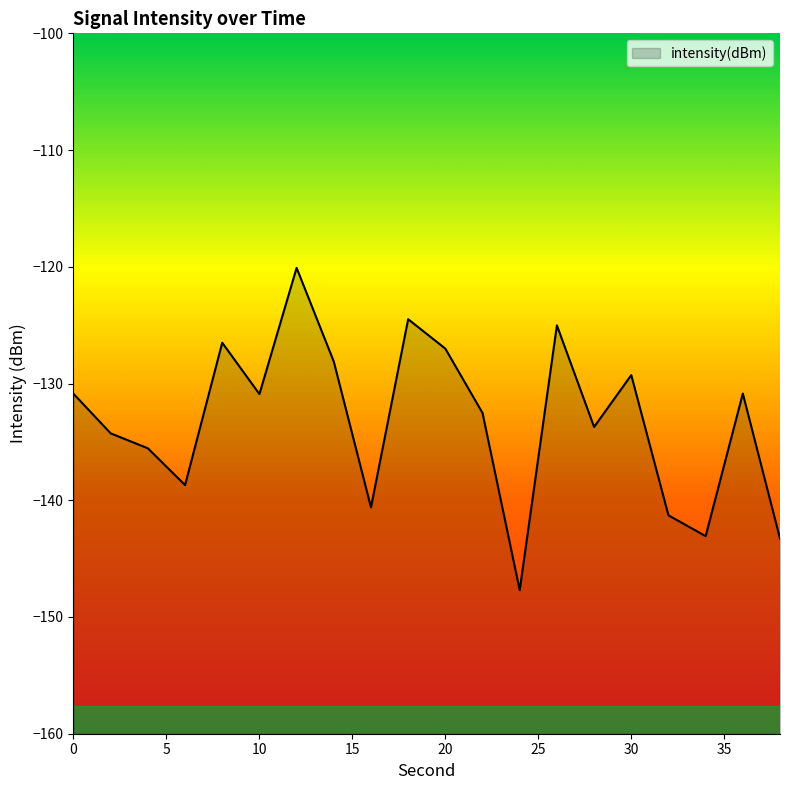

Does the chart display data point markers on the line(s)?

No